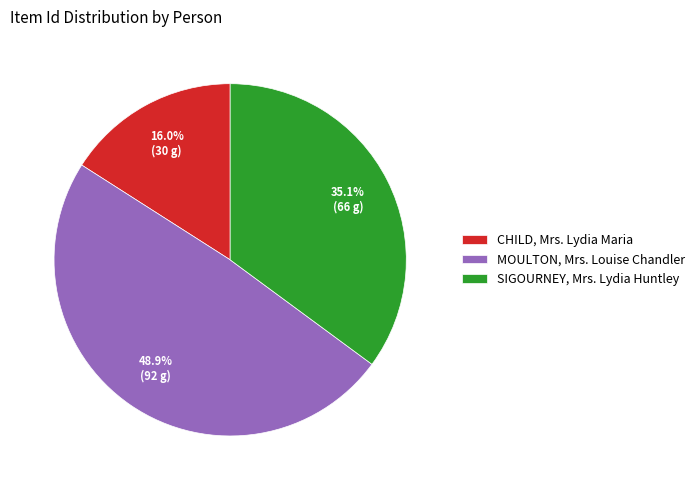

What is the ratio of the value at CHILD, Mrs. Lydia Maria to the value at SIGOURNEY, Mrs. Lydia Huntley?

0.5